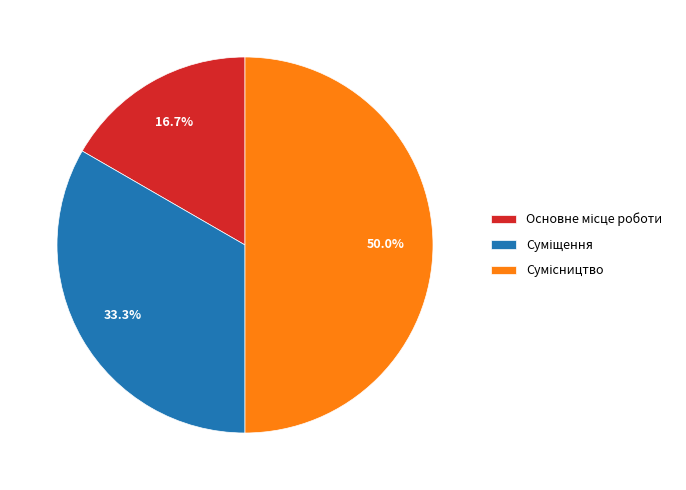

How many segments does this pie chart have?

3